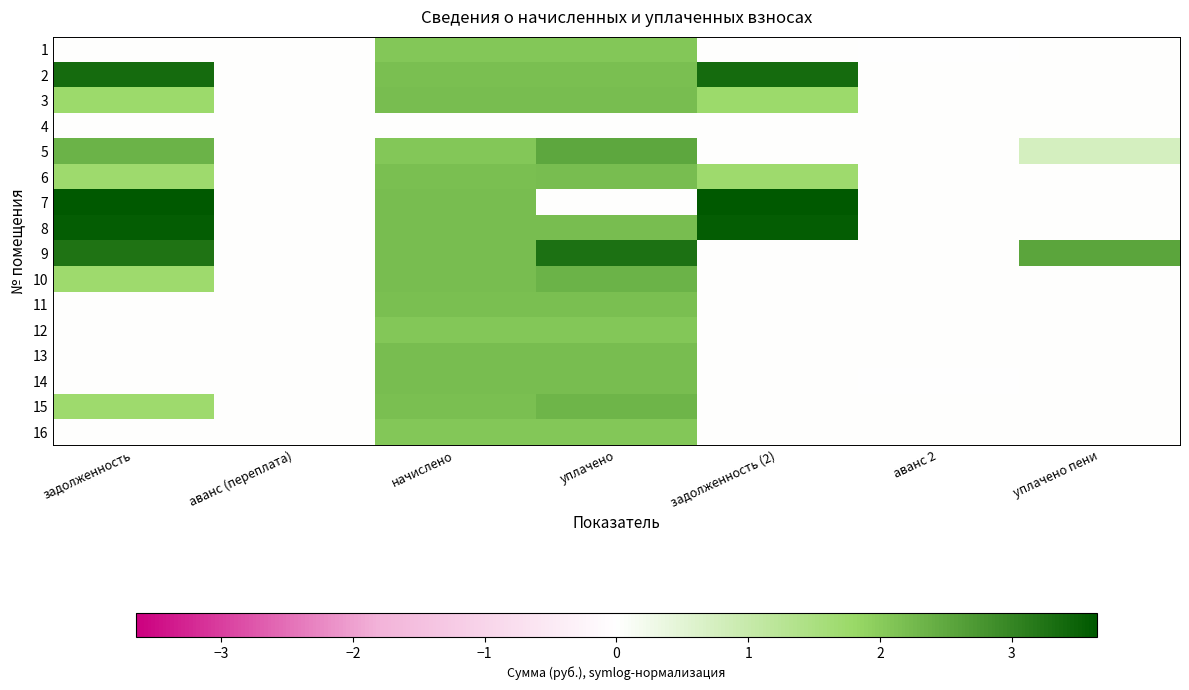

Reading left to right, extract all data points from this chart.

1: задолженность=0.0	аванс (переплата)=0.0	начислено=2.1	уплачено=2.1	задолженность (2)=0.0	аванс 2=-0.0	уплачено пени=0.0
2: задолженность=3.4	аванс (переплата)=0.0	начислено=2.2	уплачено=2.2	задолженность (2)=3.4	аванс 2=0.0	уплачено пени=0.0
3: задолженность=1.7	аванс (переплата)=0.0	начислено=2.2	уплачено=2.2	задолженность (2)=1.7	аванс 2=0.0	уплачено пени=0.0
4: задолженность=0.0	аванс (переплата)=0.0	начислено=0.0	уплачено=0.0	задолженность (2)=0.0	аванс 2=0.0	уплачено пени=0.0
5: задолженность=2.4	аванс (переплата)=0.0	начислено=2.1	уплачено=2.5	задолженность (2)=0.0	аванс 2=0.0	уплачено пени=0.8
6: задолженность=1.7	аванс (переплата)=0.0	начислено=2.2	уплачено=2.2	задолженность (2)=1.7	аванс 2=0.0	уплачено пени=0.0
7: задолженность=3.6	аванс (переплата)=0.0	начислено=2.2	уплачено=0.0	задолженность (2)=3.6	аванс 2=0.0	уплачено пени=0.0
8: задолженность=3.6	аванс (переплата)=0.0	начислено=2.2	уплачено=2.2	задолженность (2)=3.6	аванс 2=0.0	уплачено пени=0.0
9: задолженность=3.3	аванс (переплата)=0.0	начислено=2.2	уплачено=3.3	задолженность (2)=0.0	аванс 2=0.0	уплачено пени=2.5
10: задолженность=1.7	аванс (переплата)=0.0	начислено=2.2	уплачено=2.3	задолженность (2)=0.0	аванс 2=0.0	уплачено пени=0.0
11: задолженность=0.0	аванс (переплата)=0.0	начислено=2.2	уплачено=2.2	задолженность (2)=0.0	аванс 2=0.0	уплачено пени=0.0
12: задолженность=0.0	аванс (переплата)=0.0	начислено=2.1	уплачено=2.1	задолженность (2)=0.0	аванс 2=0.0	уплачено пени=0.0
13: задолженность=0.0	аванс (переплата)=0.0	начислено=2.2	уплачено=2.2	задолженность (2)=0.0	аванс 2=0.0	уплачено пени=0.0
14: задолженность=0.0	аванс (переплата)=0.0	начислено=2.2	уплачено=2.2	задолженность (2)=0.0	аванс 2=-0.0	уплачено пени=0.0
15: задолженность=1.7	аванс (переплата)=0.0	начислено=2.2	уплачено=2.3	задолженность (2)=0.0	аванс 2=0.0	уплачено пени=0.0
16: задолженность=0.0	аванс (переплата)=0.0	начислено=2.1	уплачено=2.1	задолженность (2)=0.0	аванс 2=0.0	уплачено пени=0.0